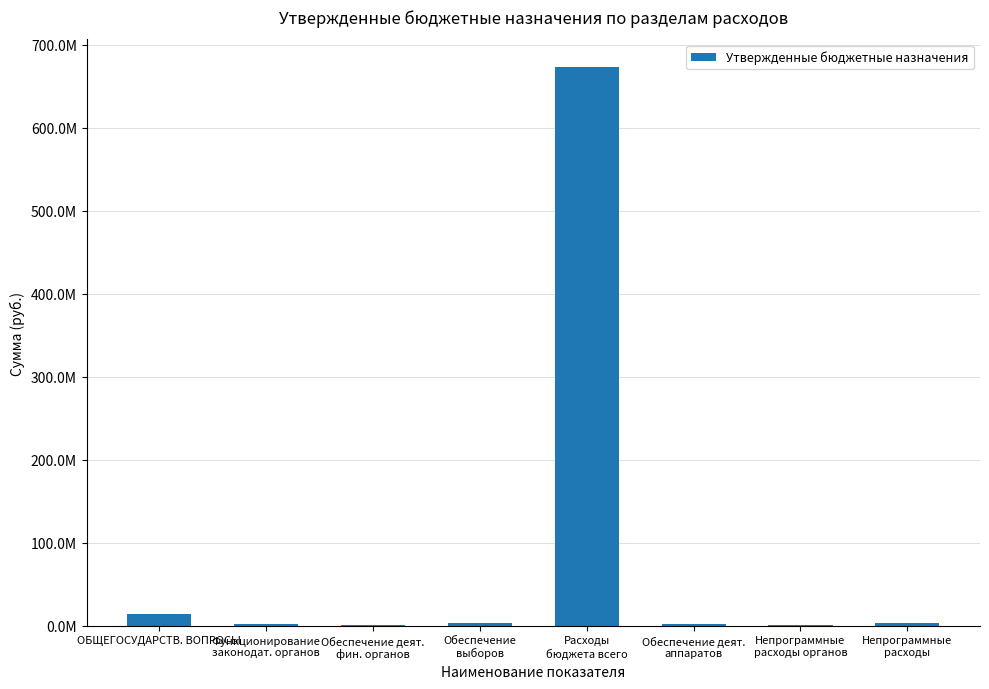

What is the label of the 5th bar from the left?

Расходы
бюджета всего